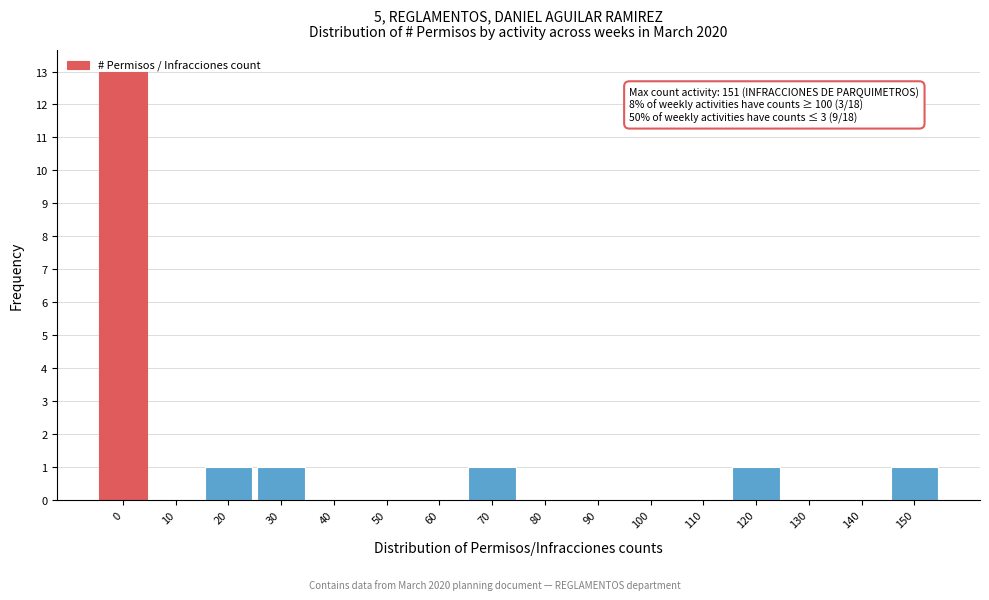

What is the greatest value displayed?

13